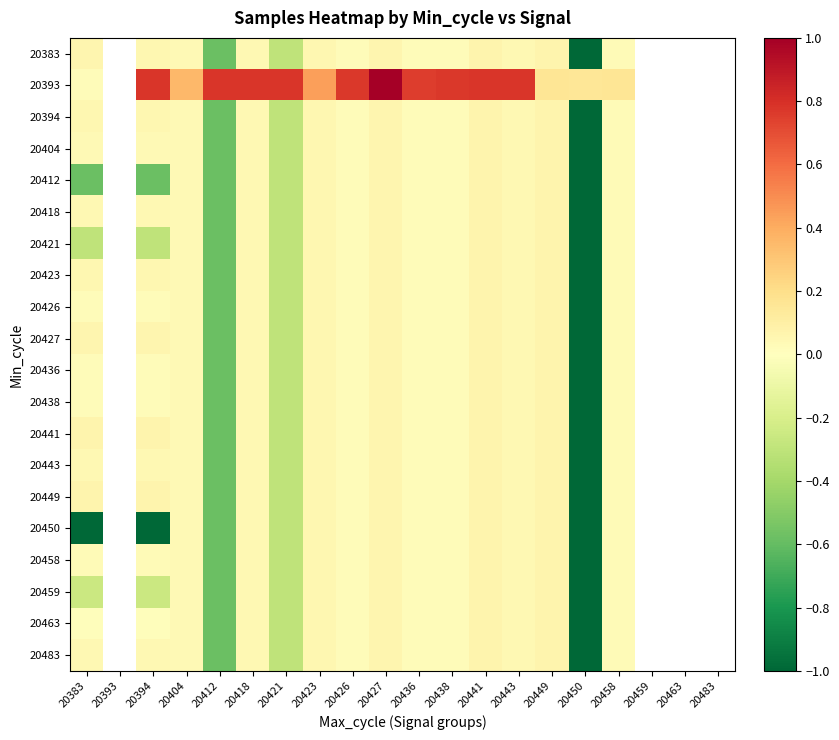

What is the total value across all series at 20394?

-0.7